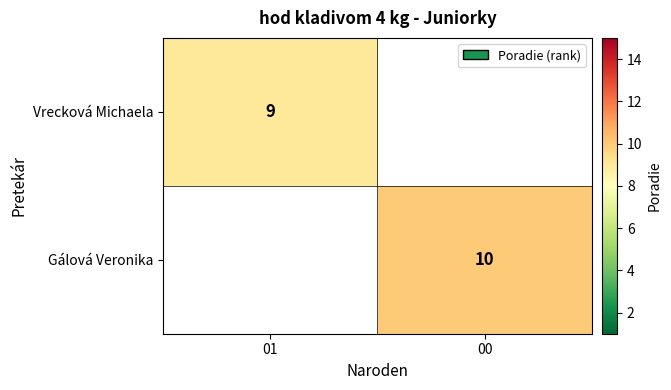

What is the minimum value shown in the chart?

9.0